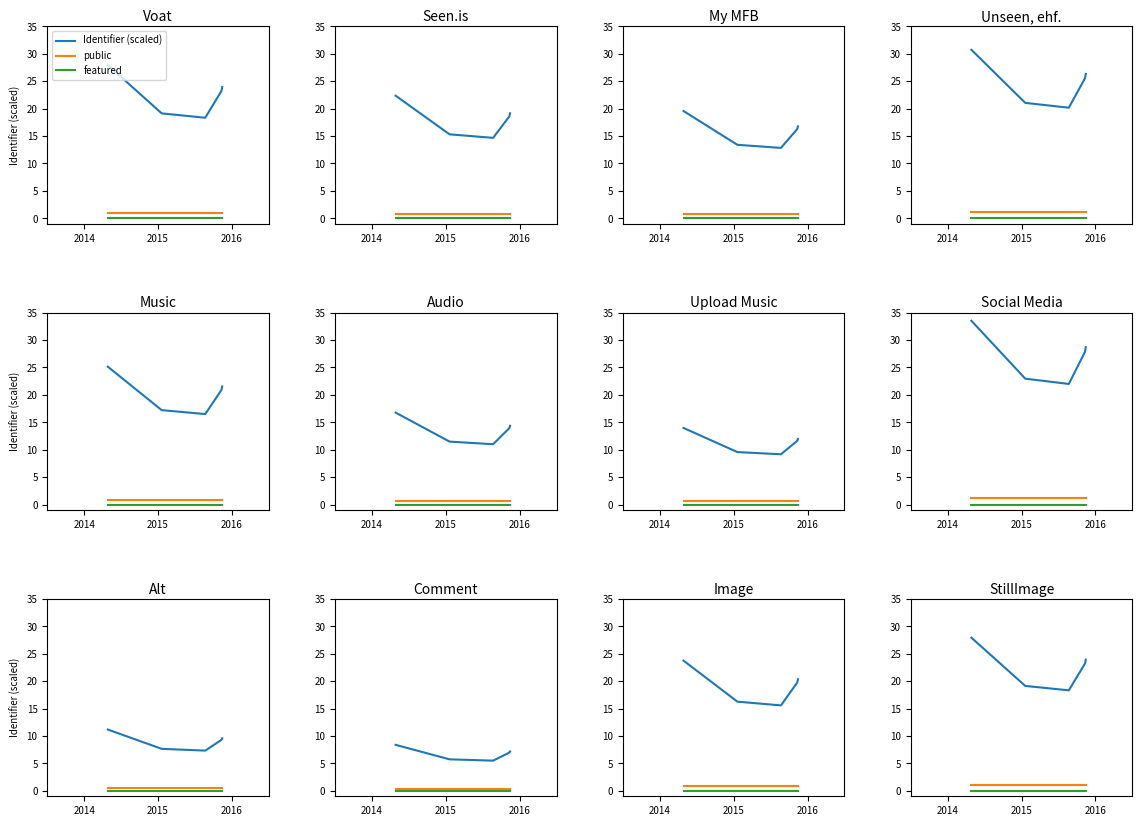

What is the spread (max minus min) of values at 2015?

19.1